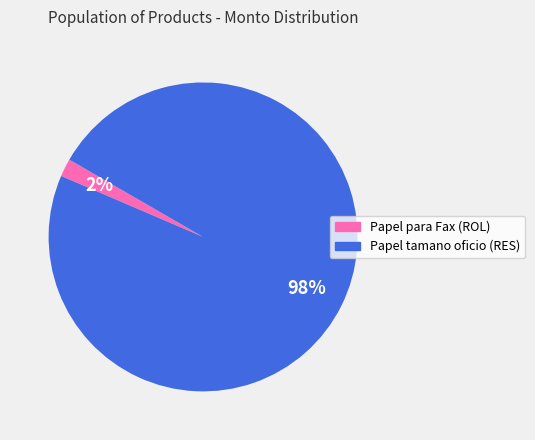

Which has a higher value, Papel para Fax (ROL) or Papel tamano oficio (RES)?

Papel tamano oficio (RES)